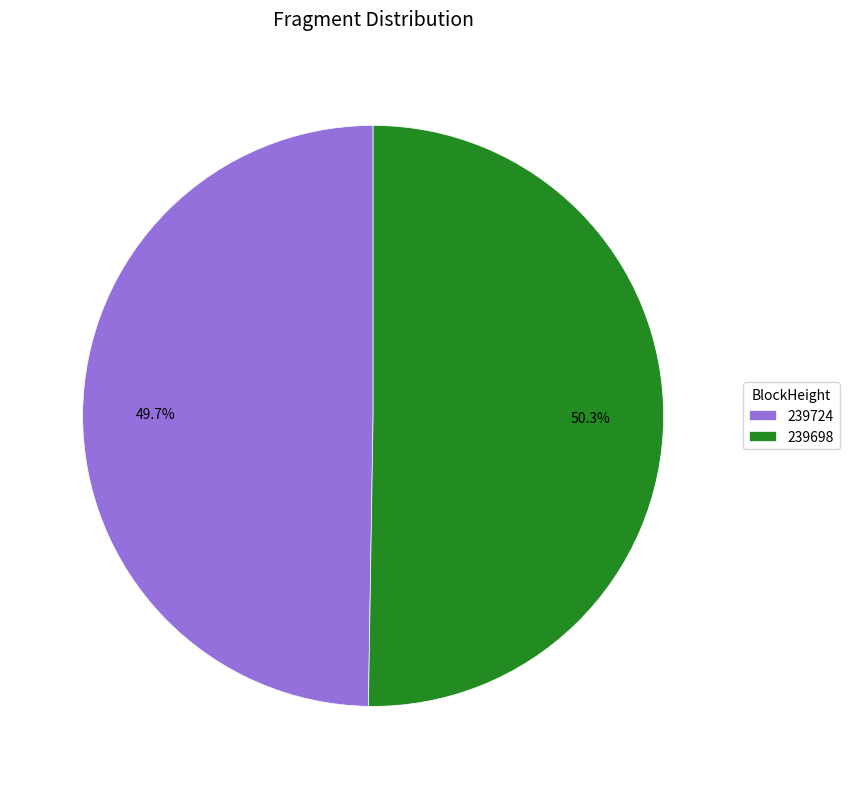

To the nearest percent, what is the combined percentage of 239724 and 239698?

100%